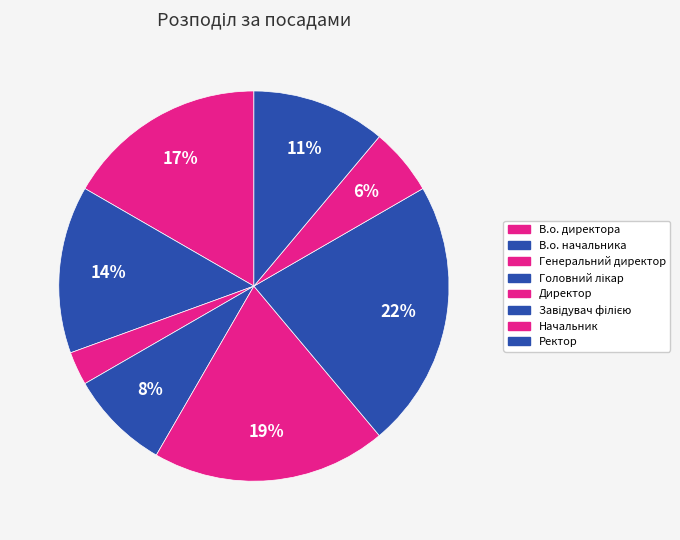

What is the smallest slice in the pie chart?

Генеральний директор